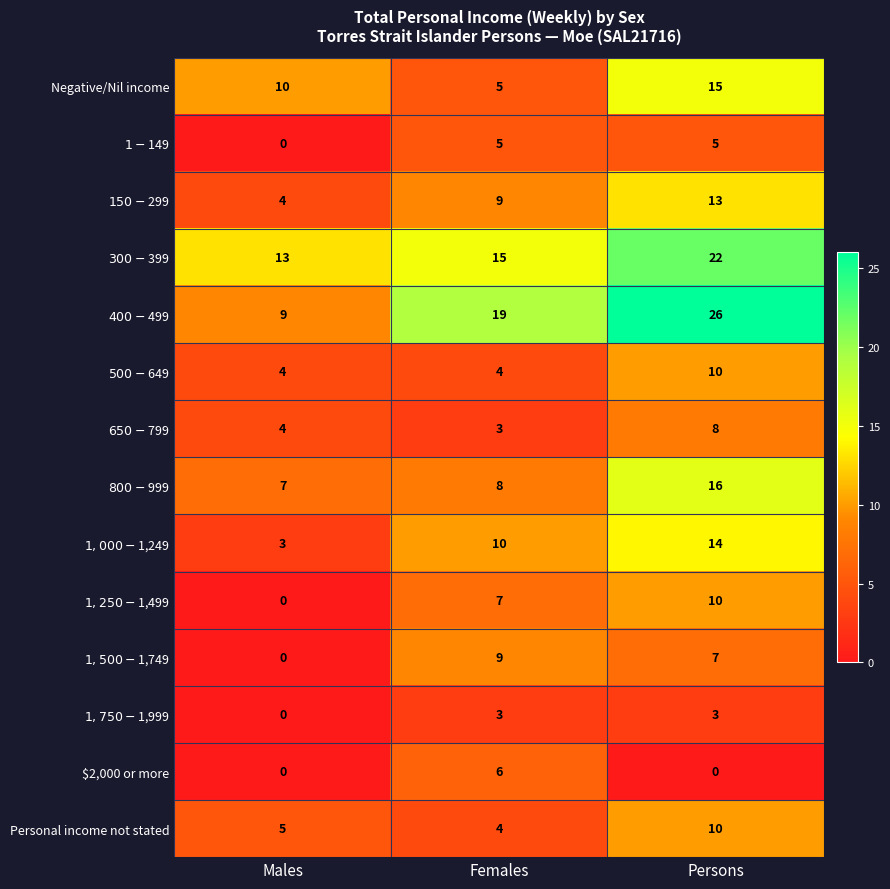

Count the Personal income not stated values in the range 4 to 10.

3